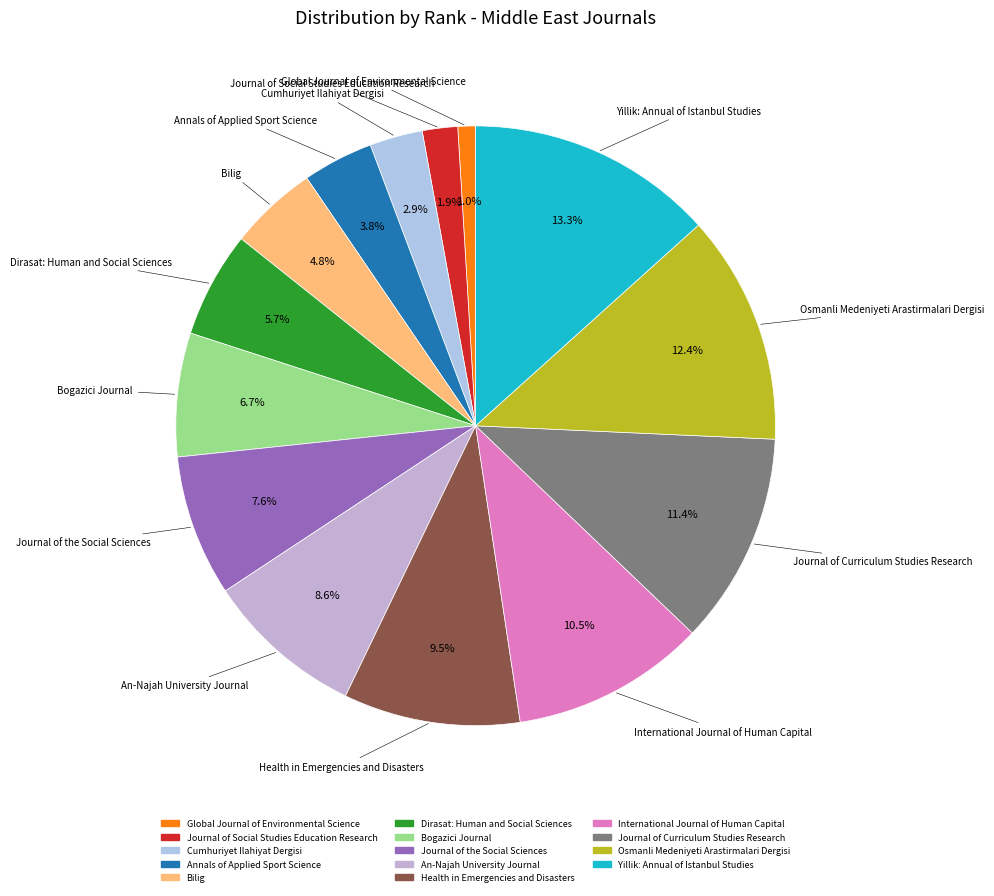

To the nearest percent, what percentage of the pie is Journal of the Social Sciences?

8%